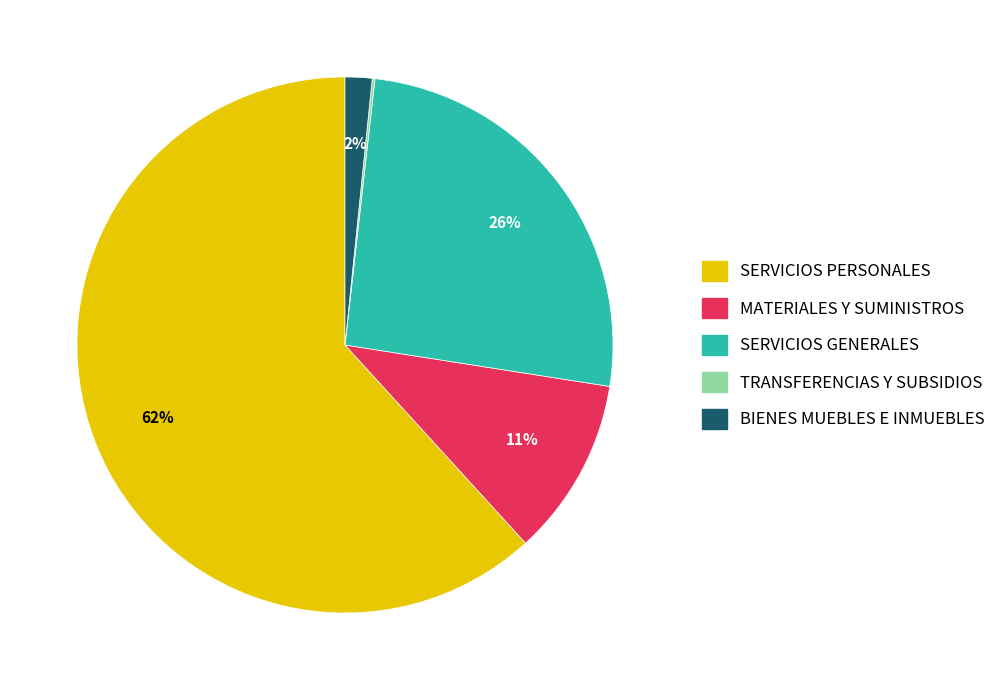

To the nearest percent, what is the average slice percentage?

20%